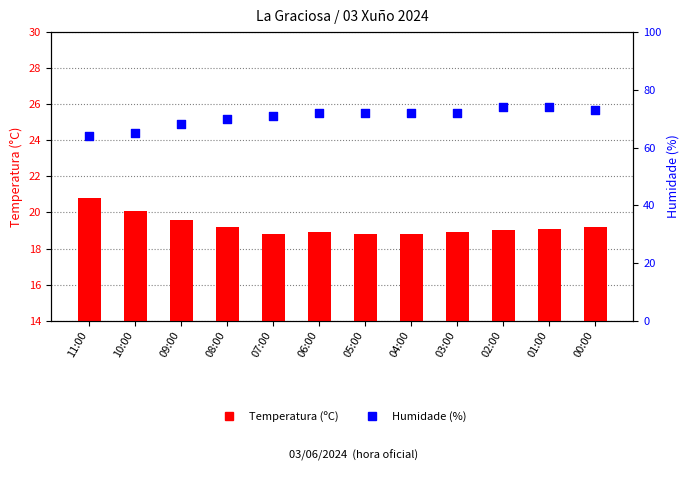

Which series has the largest total across all categories?

Humidade (%)